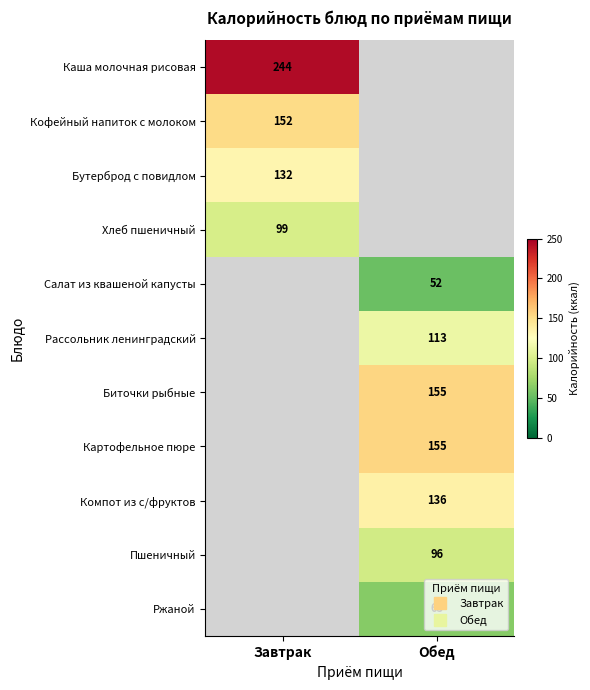

True or false: Хлеб пшеничный has a value of 158.3 at Завтрак.

False